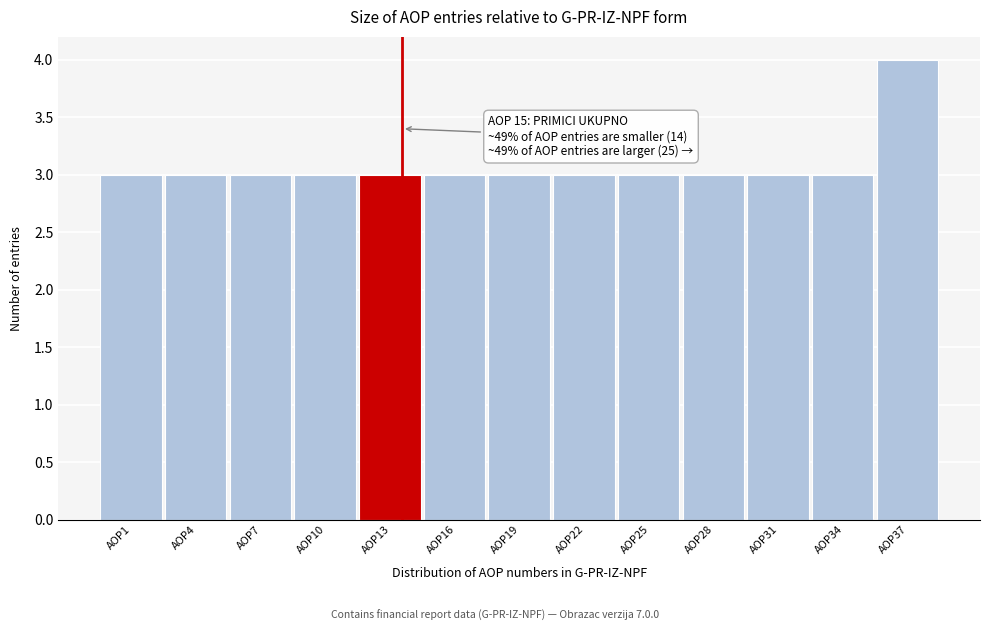

Reading right to left, list all the values displayed in this chart.

AOP37=4	AOP34=3	AOP31=3	AOP28=3	AOP25=3	AOP22=3	AOP19=3	AOP16=3	AOP13=3	AOP10=3	AOP7=3	AOP4=3	AOP1=3